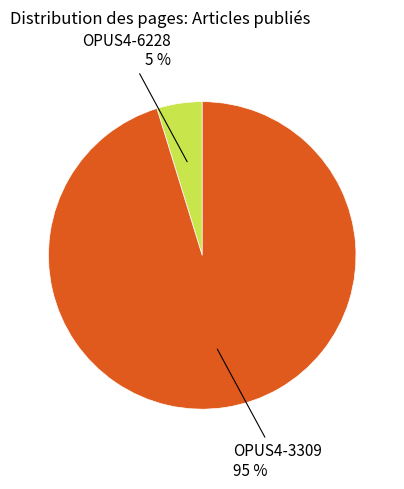

Is there any slice that represents more than half of the pie?

Yes